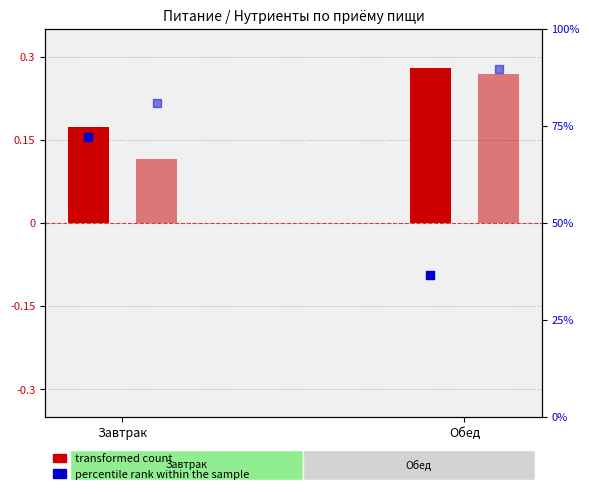

At how many categories does at least one series exceed 4?

2